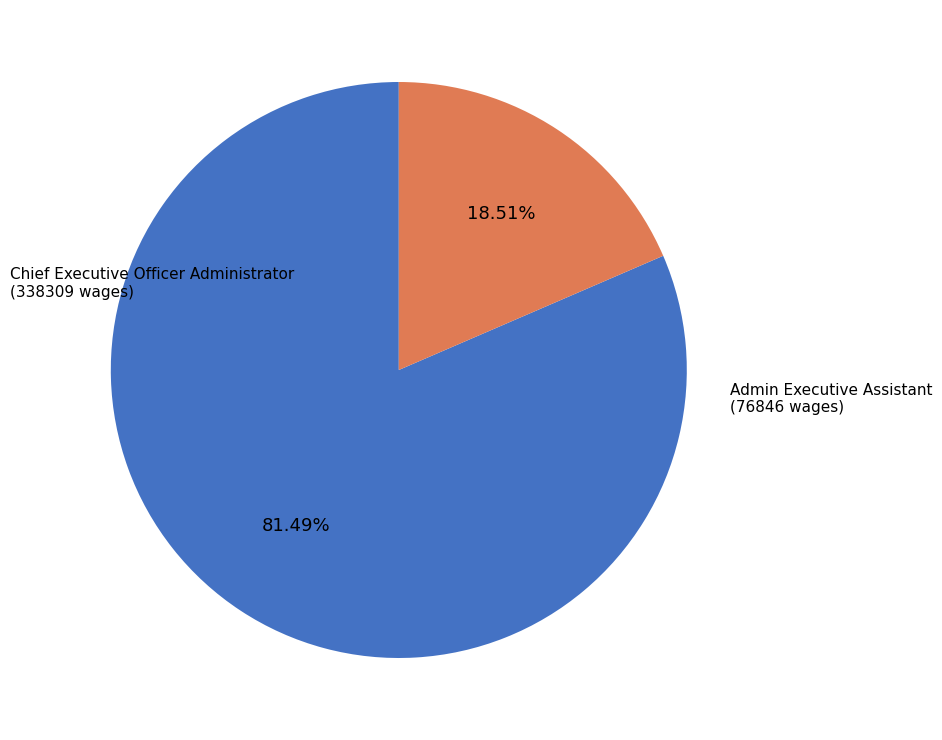

Is it true that Chief Executive Officer Administrator is 92% of the pie?

False